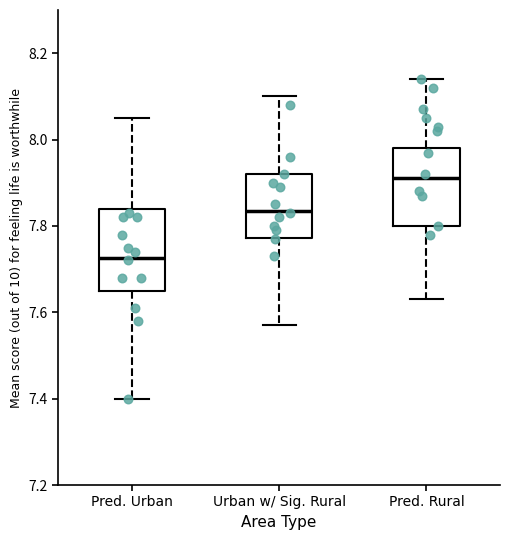

Which box has the lowest median line?

Pred. Urban